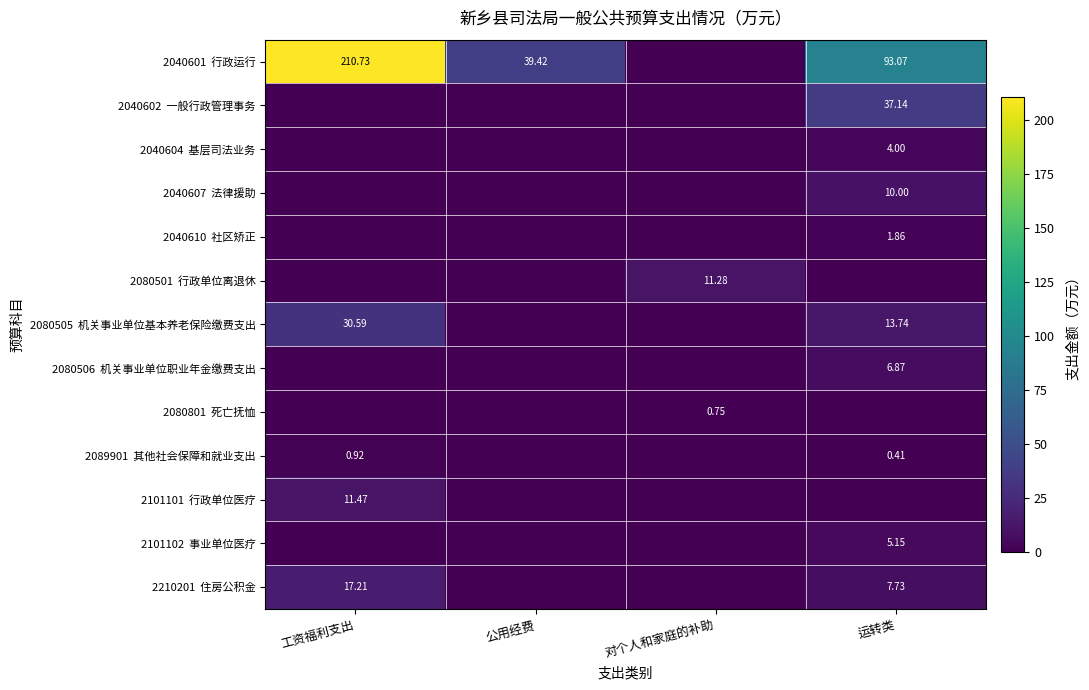

Count the number of data series in this chart.

13